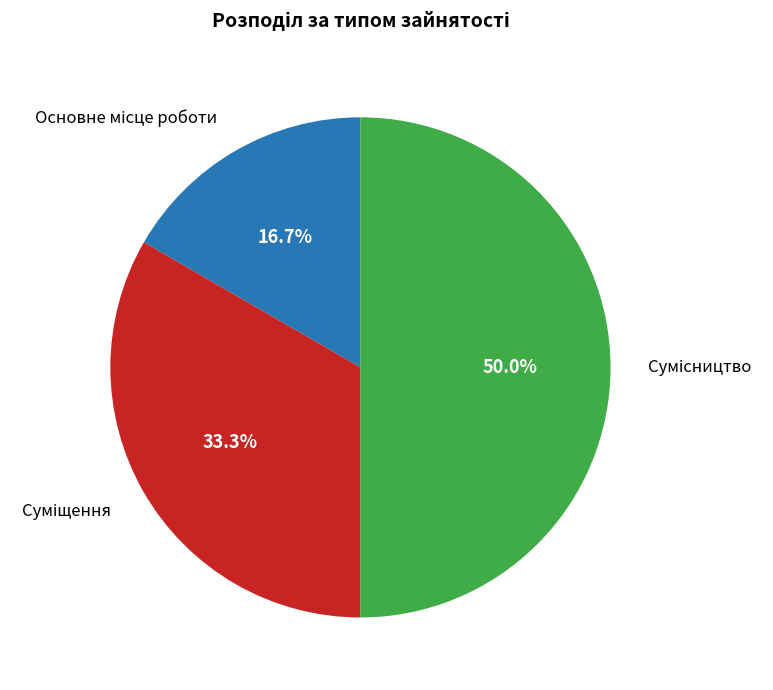

How many segments does this pie chart have?

3